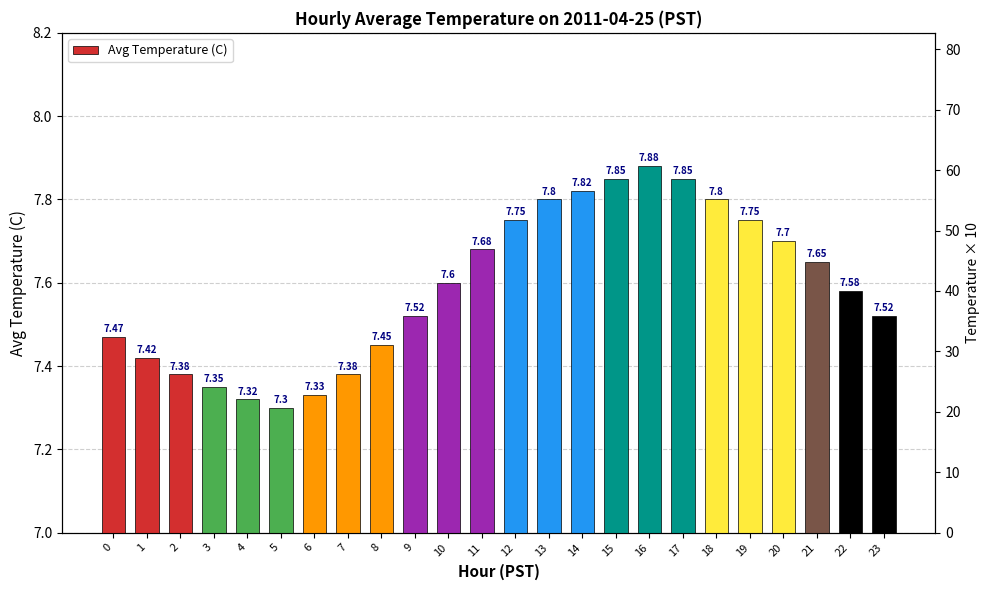

How many values are between 7 and 8?

24